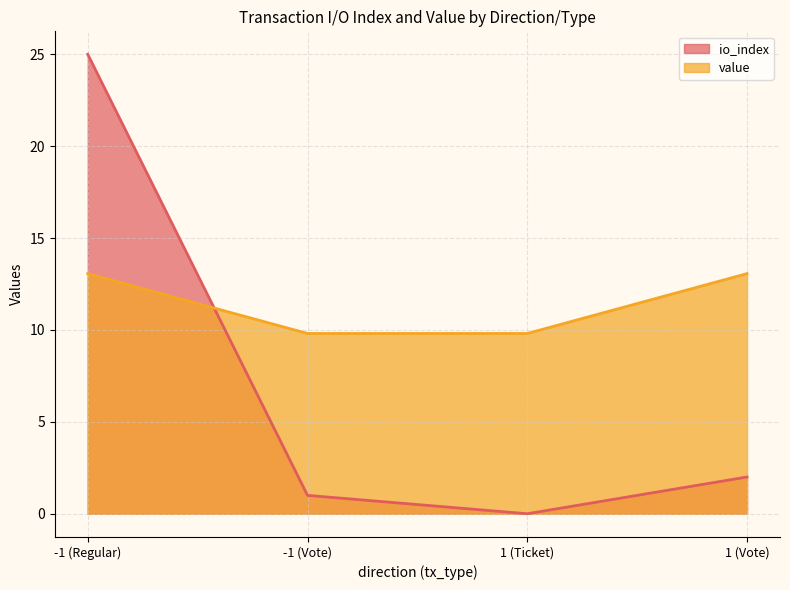

What is the difference between the io_index values at 1 (Vote) and -1 (Vote)?

1.0